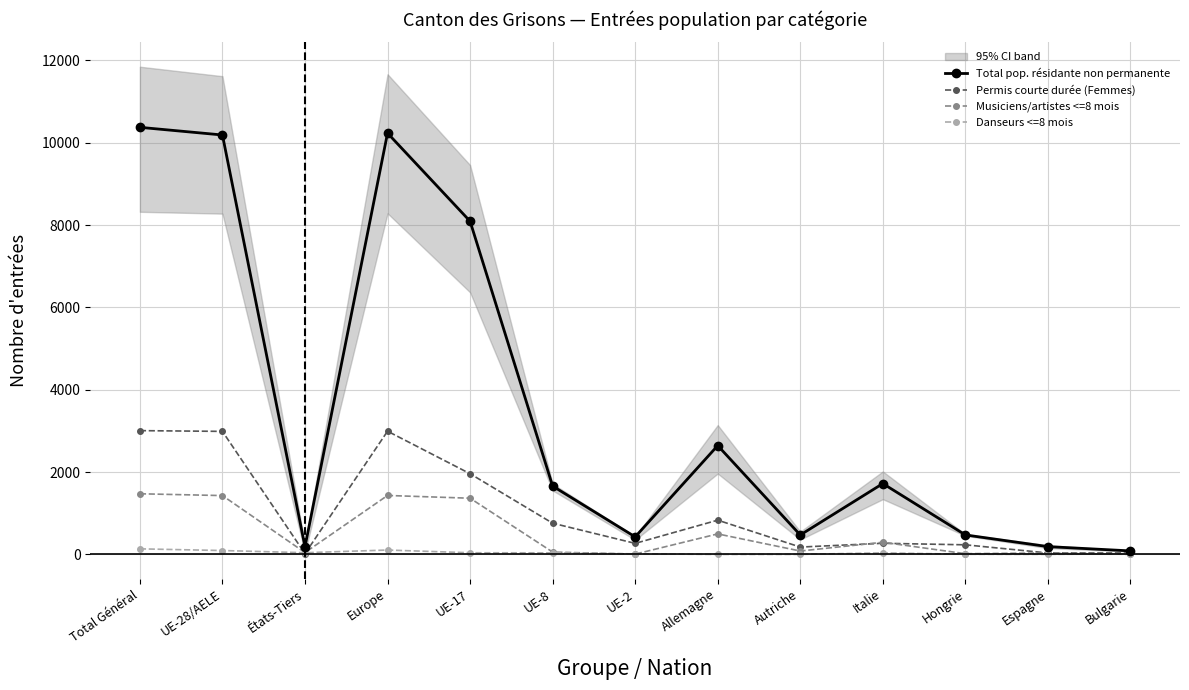

The Total pop. résidante non permanente series shows 698 at UE-8. True or false?

False